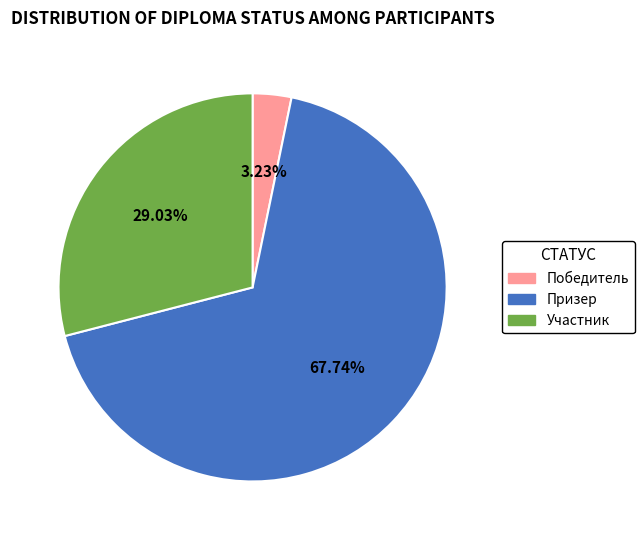

Is the sum of Победитель and Участник greater than half?

No